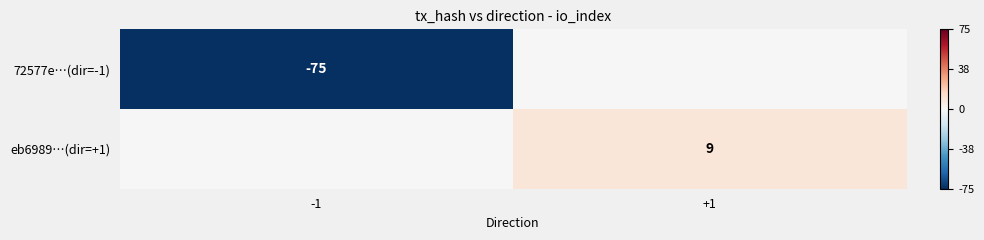

Is the value of eb6989…(dir=+1) at +1 greater than the value of 72577e…(dir=-1) at -1?

Yes